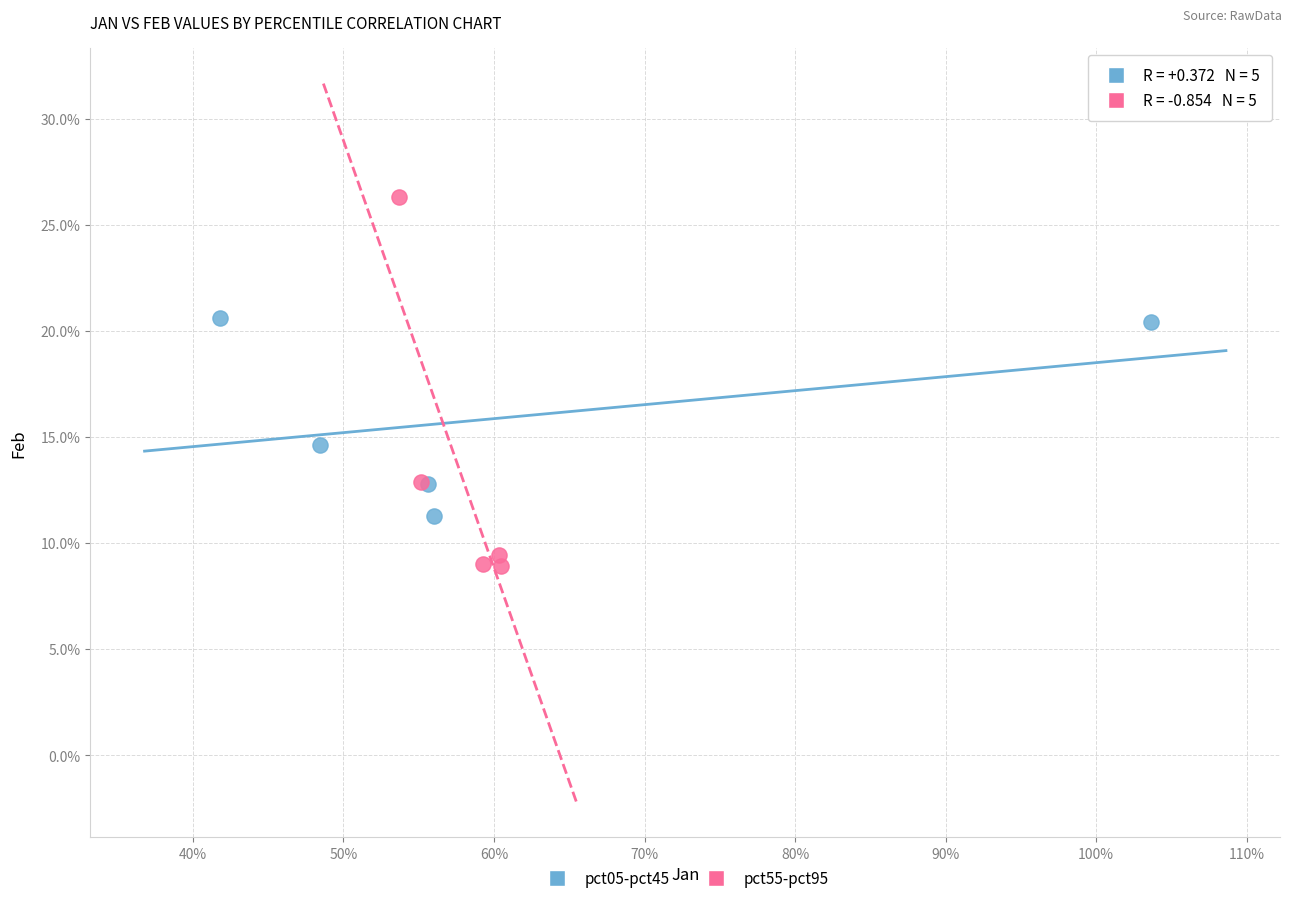

What are all the series names shown in the legend?

pct05-pct45, pct55-pct95